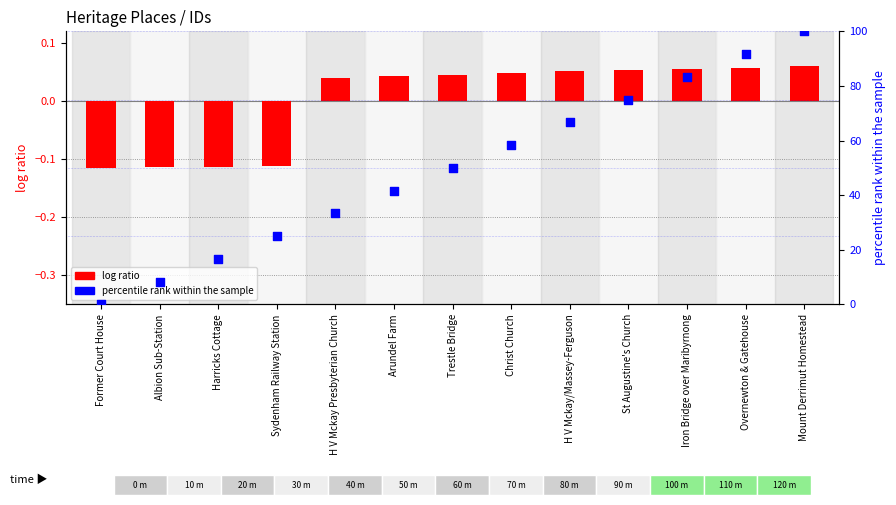

Which series has the largest total across all categories?

percentile rank within the sample